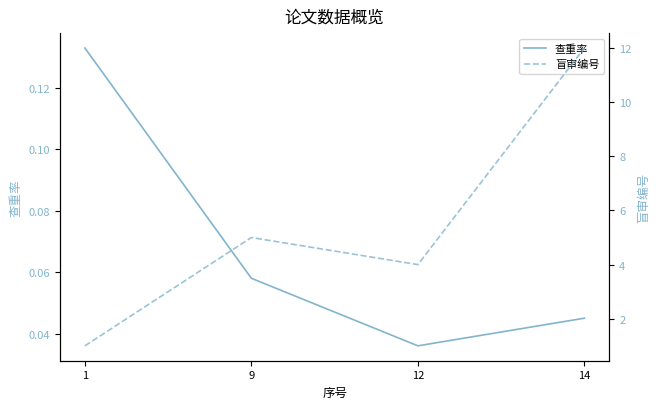

What is the sum of the 盲审编号 values at 12 and 14?

16.0